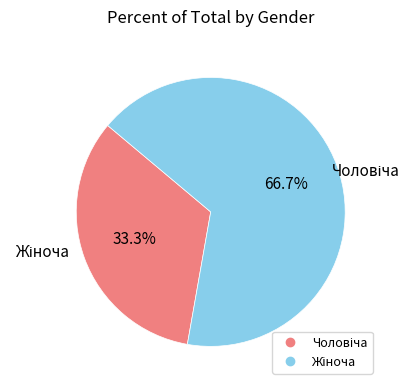

Does any single category account for the majority?

Yes